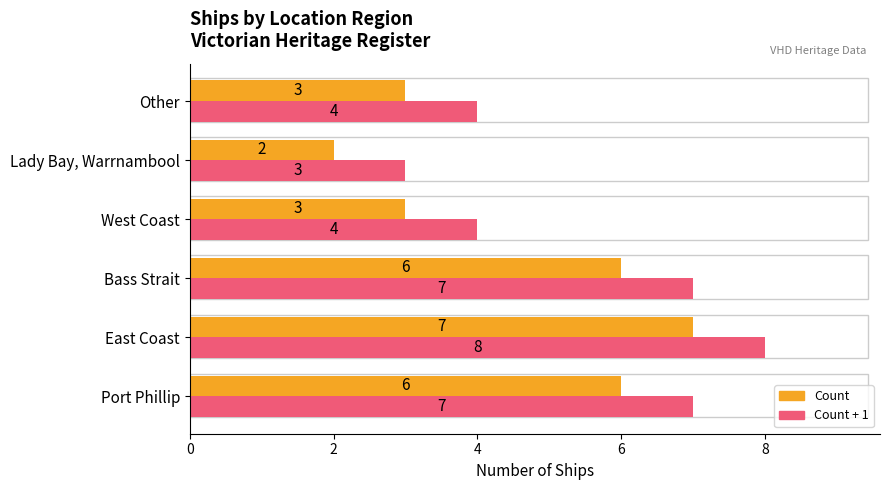

Count the number of categories in the chart.

6